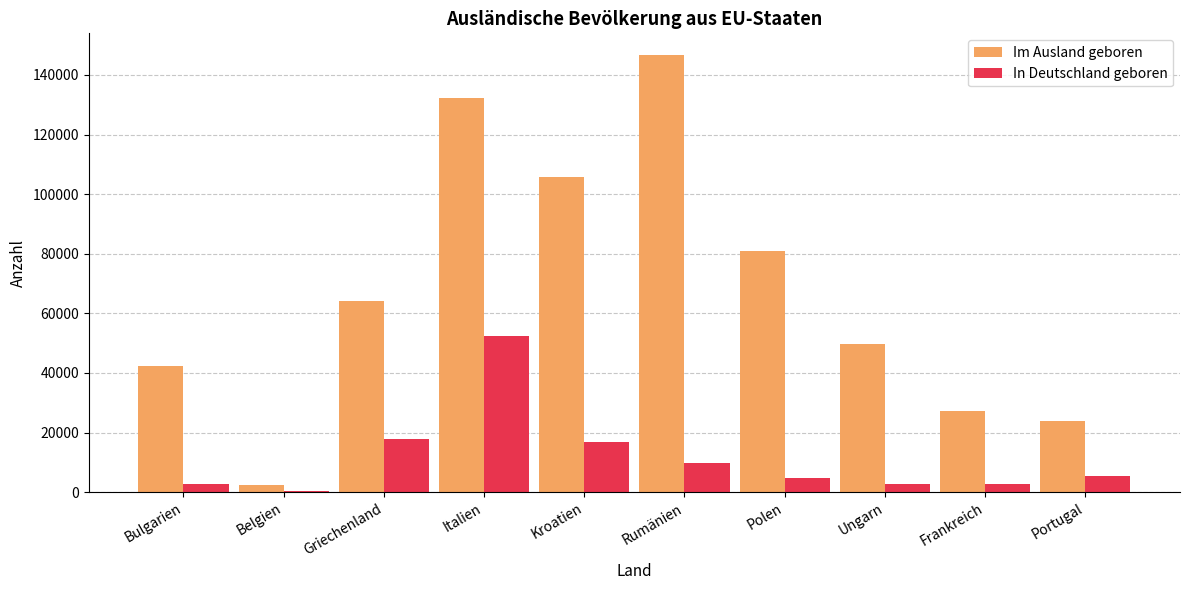

How many distinct data groups are displayed?

2